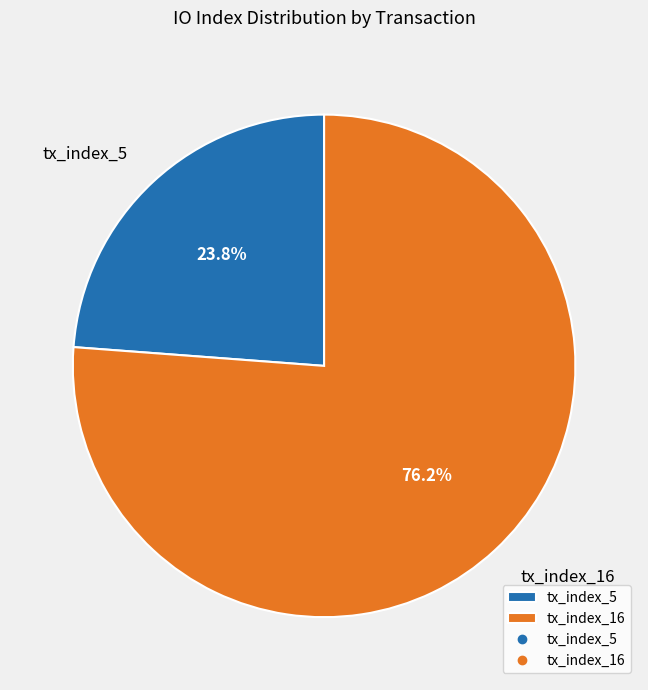

Between tx_index_5 and tx_index_16, which is larger?

tx_index_16